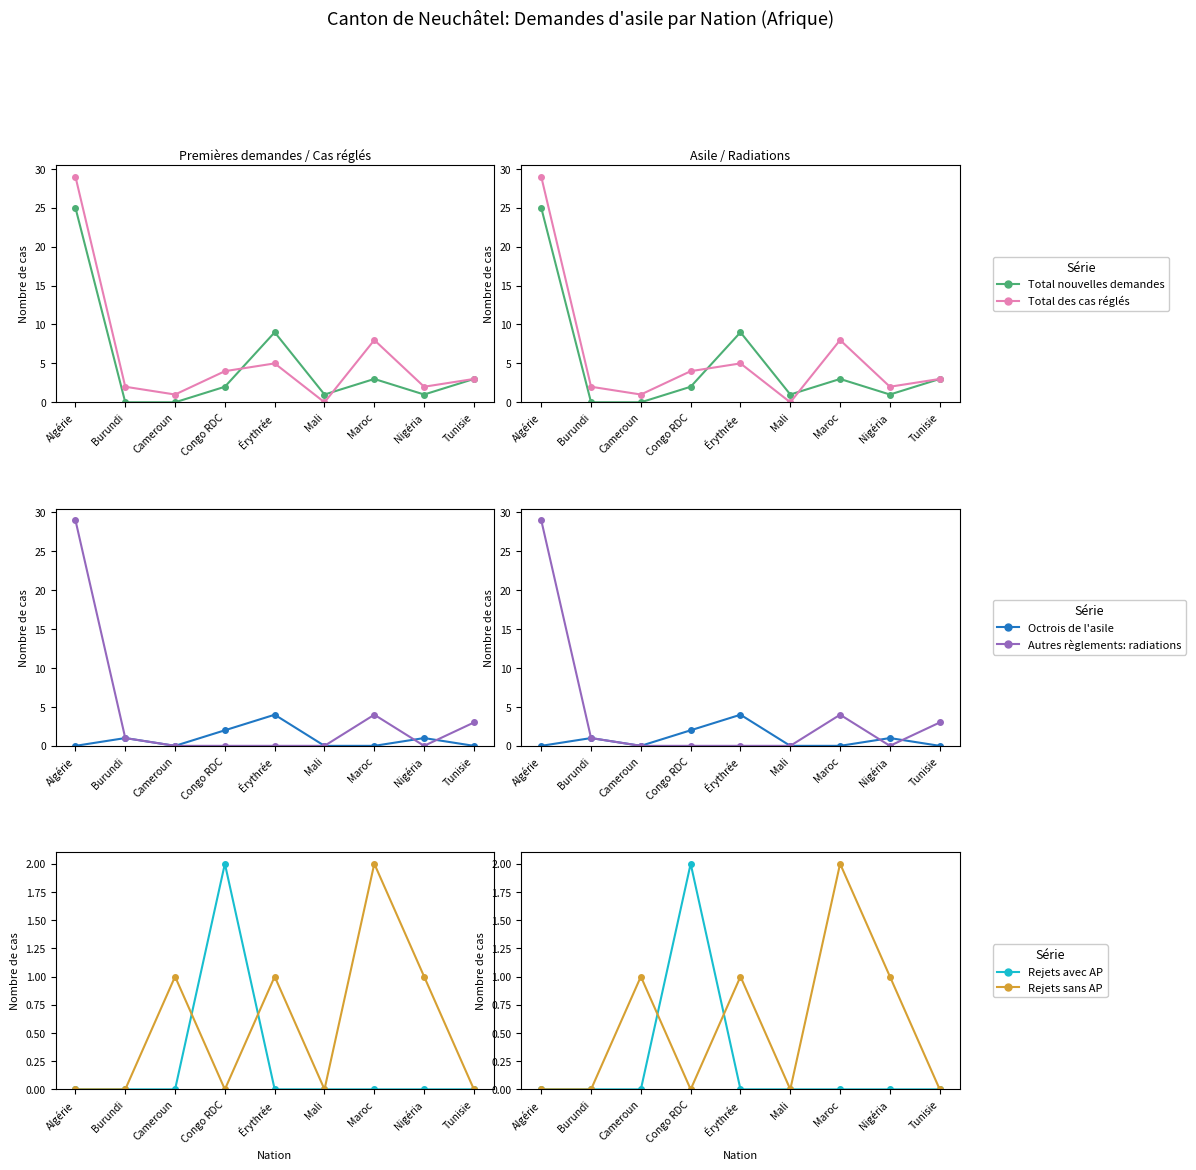

The value of Total des cas réglés at Érythrée is 3. True or false?

False